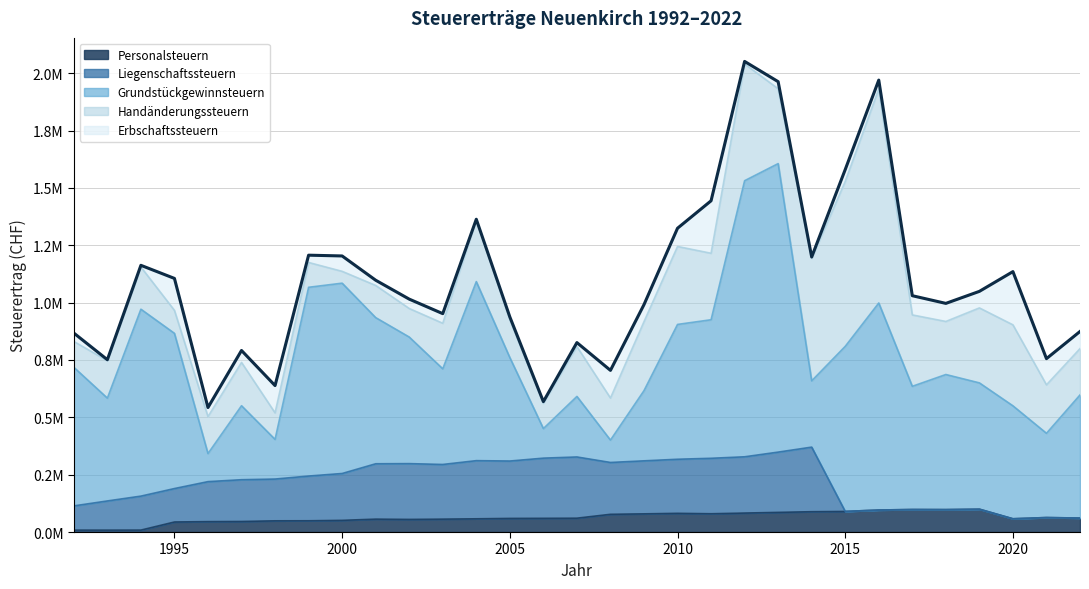

Does the chart have visible grid lines?

Yes